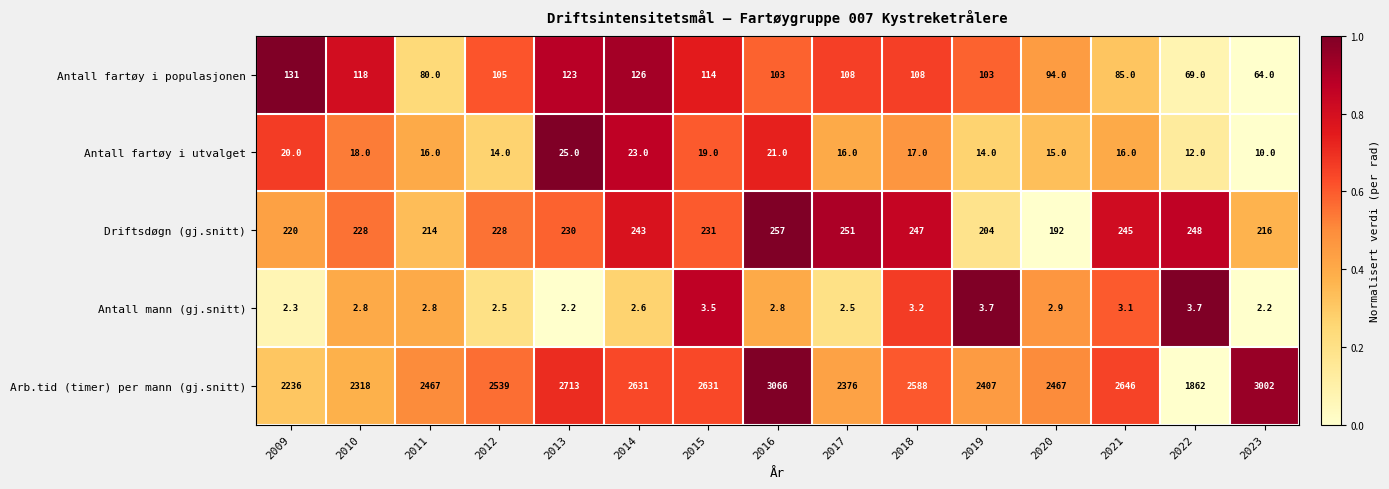

What is the difference between the highest and lowest values at 2010?

2315.2